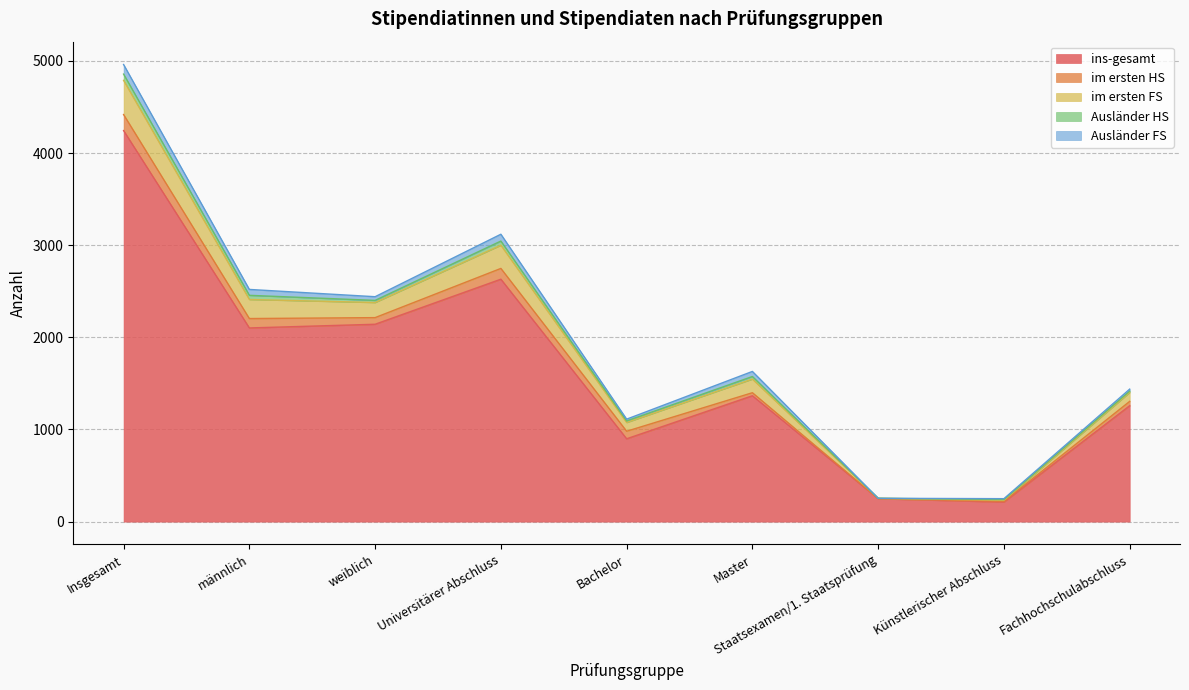

Reading right to left, what are all the values shown in this chart?

ins-gesamt: 1258	212	249	1366	899	2631	2142	2102	4244
im ersten HS: 47	8	1	33	82	117	72	102	174
im ersten FS: 97	12	3	148	95	252	164	207	371
Ausländer HS: 15	8	0	28	17	45	23	45	68
Ausländer FS: 21	9	0	55	19	74	40	64	104